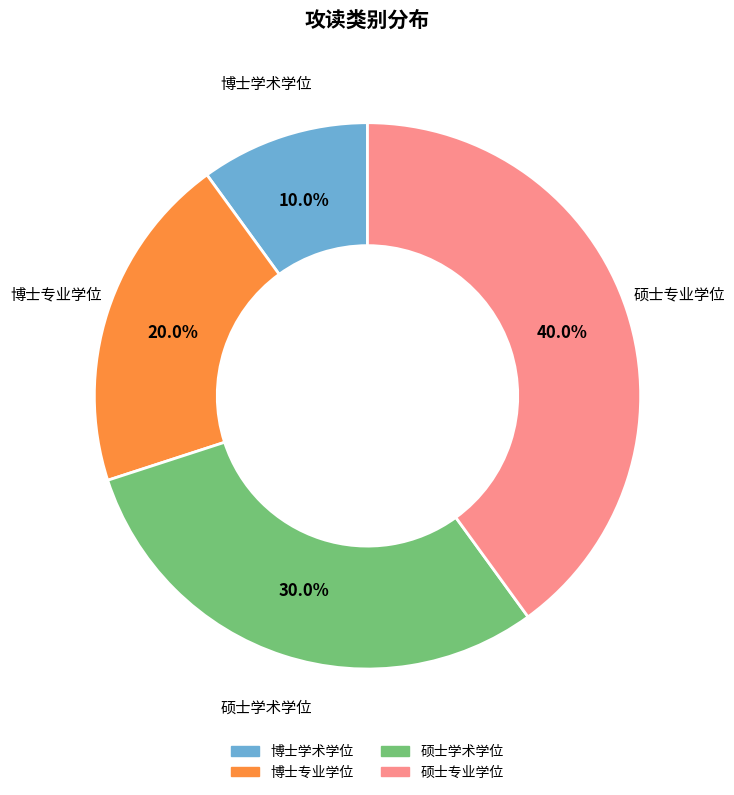

What is the smallest slice in the pie chart?

博士学术学位